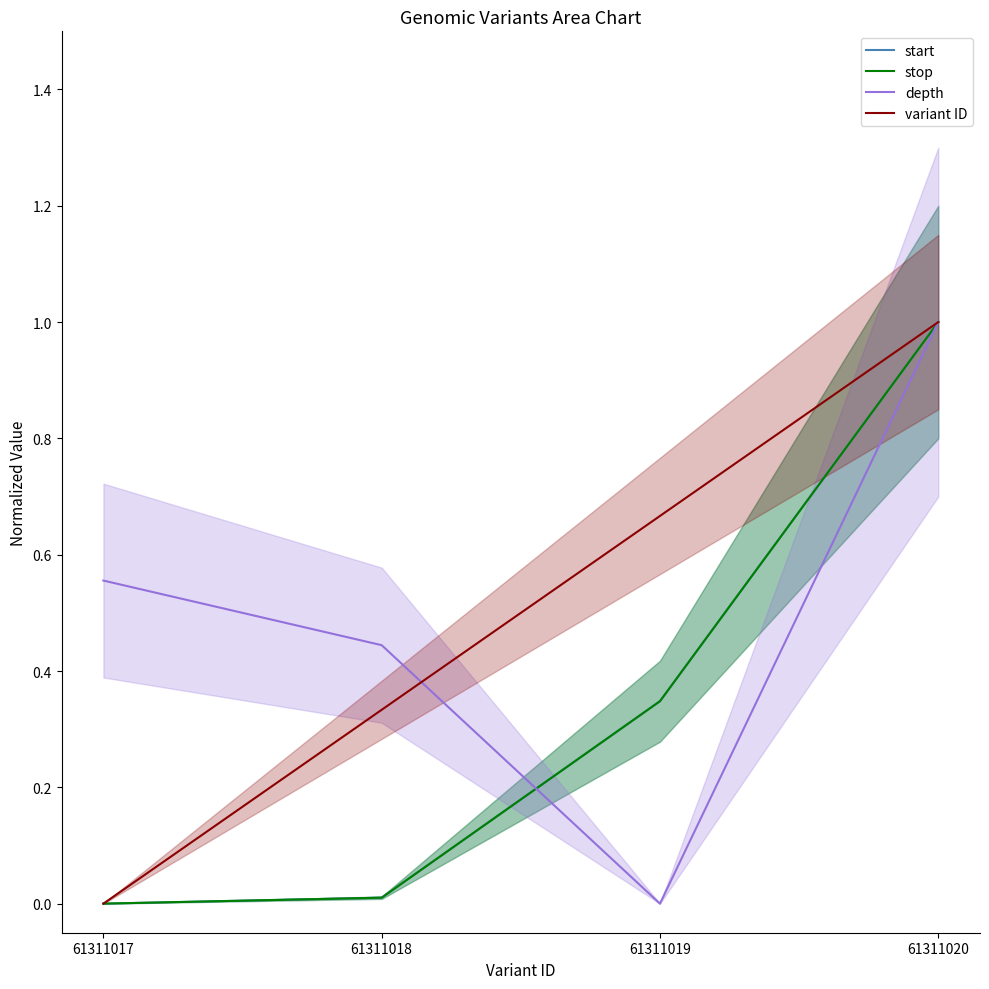

Is it true that start equals 1.7 at 61311020?

False